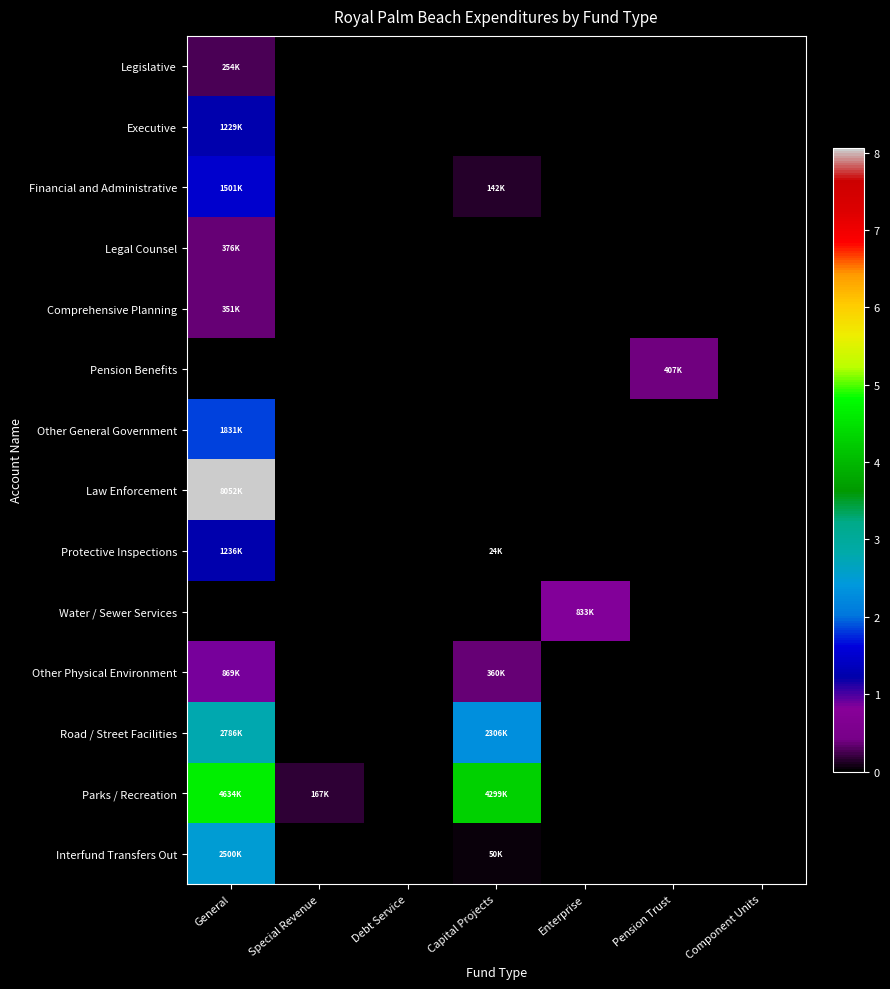

At which category is the sum across all series the highest?

General